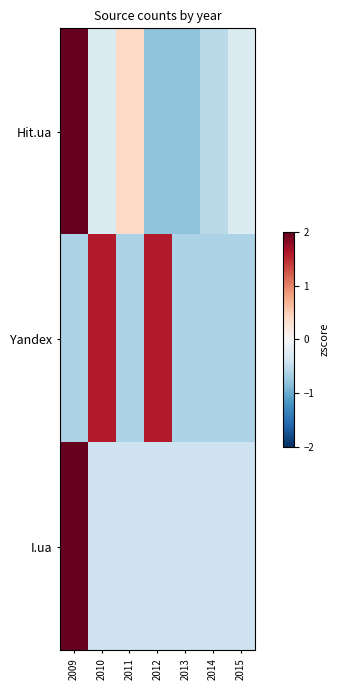

List the series in order of their overall mean, lowest first.

Hit.ua, Yandex, I.ua